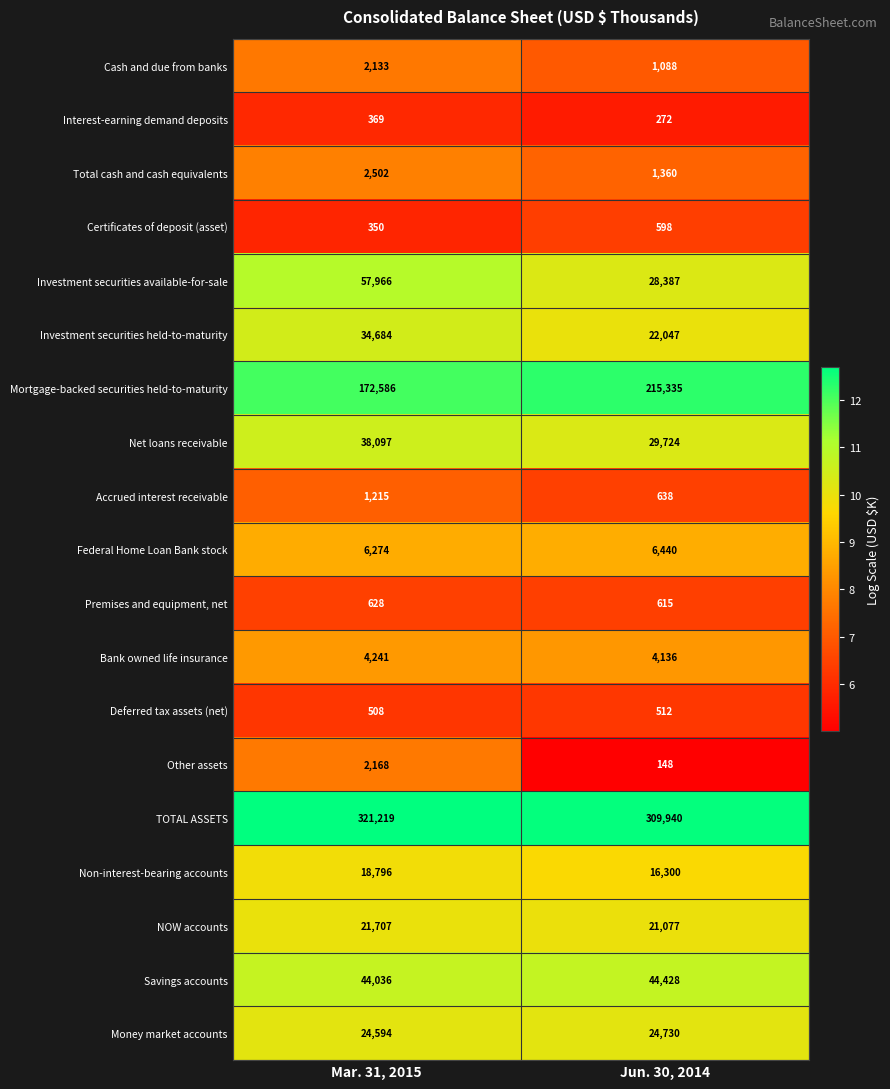

Is it true that Accrued interest receivable equals 1215 at Mar. 31, 2015?

True